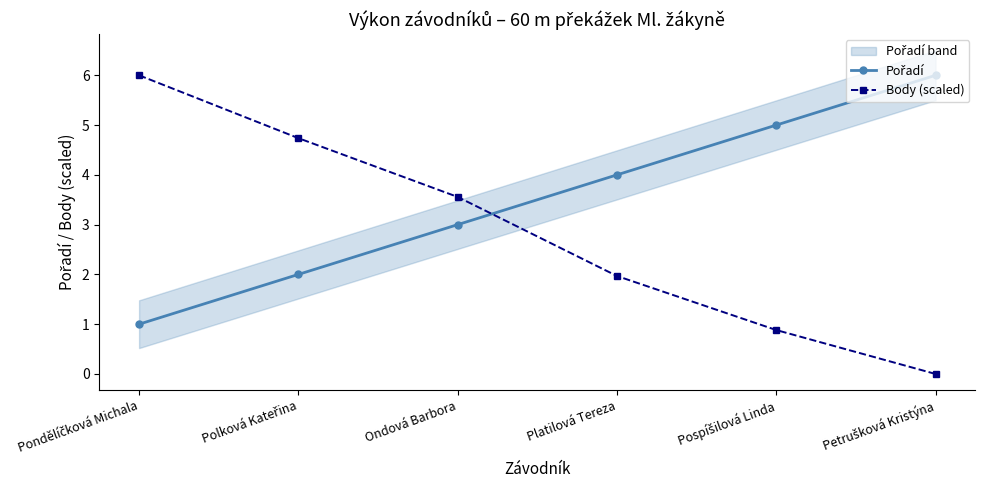

How many values in the Body (scaled) series are below 3?

3